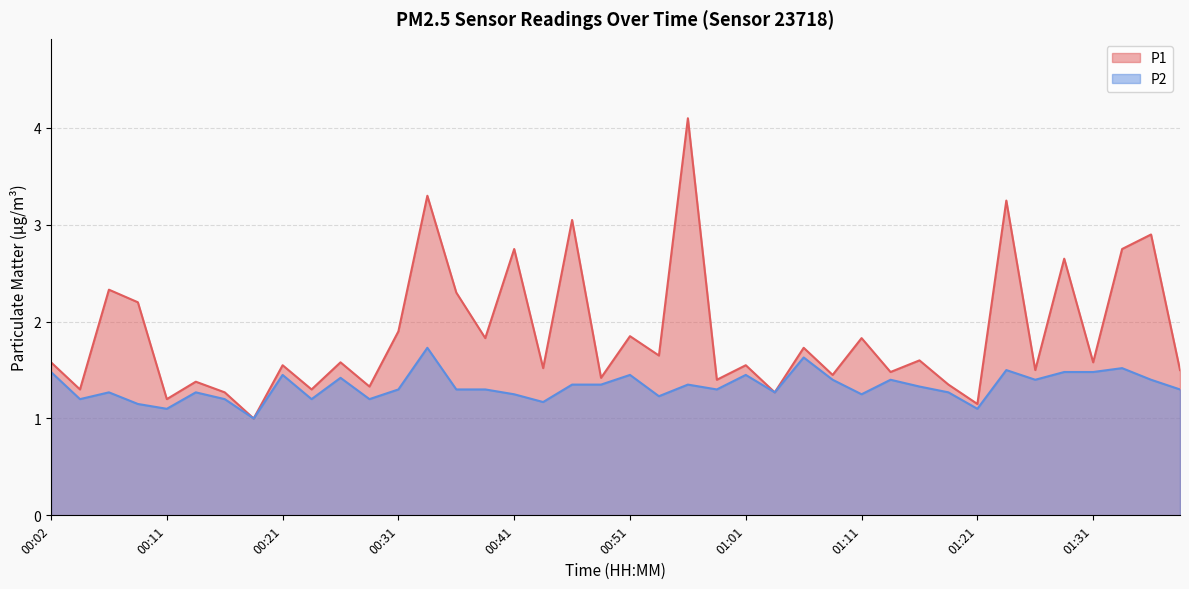

True or false: P1 and P2 intersect in this chart.

False